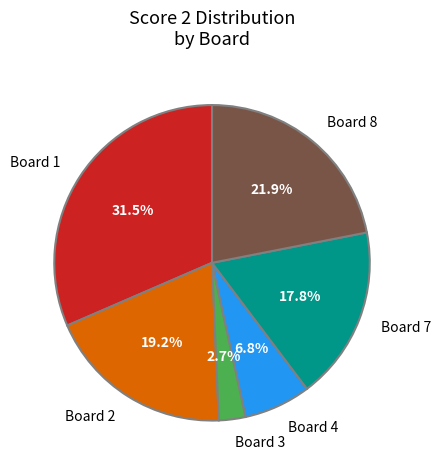

Does Board 8 account for over 50% of the chart?

No